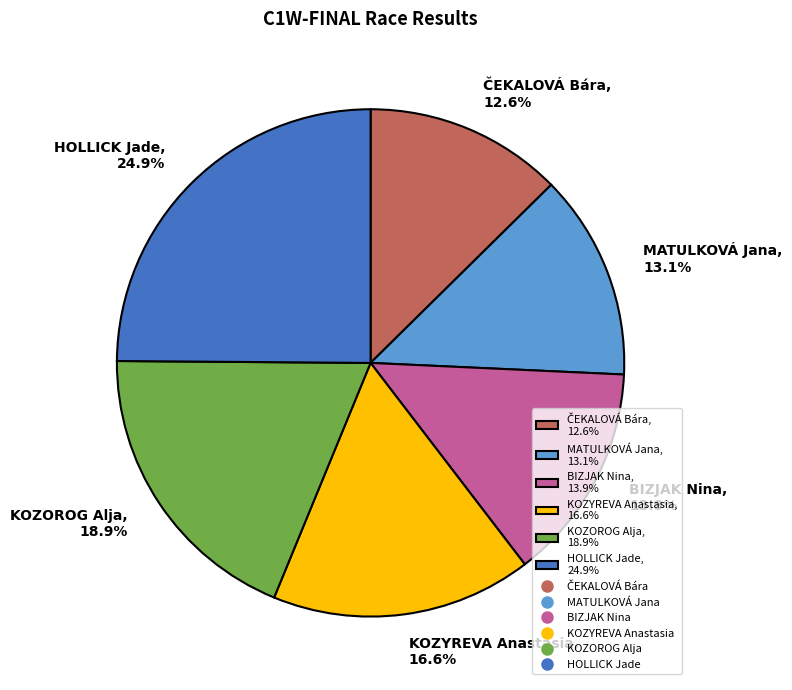

How many segments does this pie chart have?

6